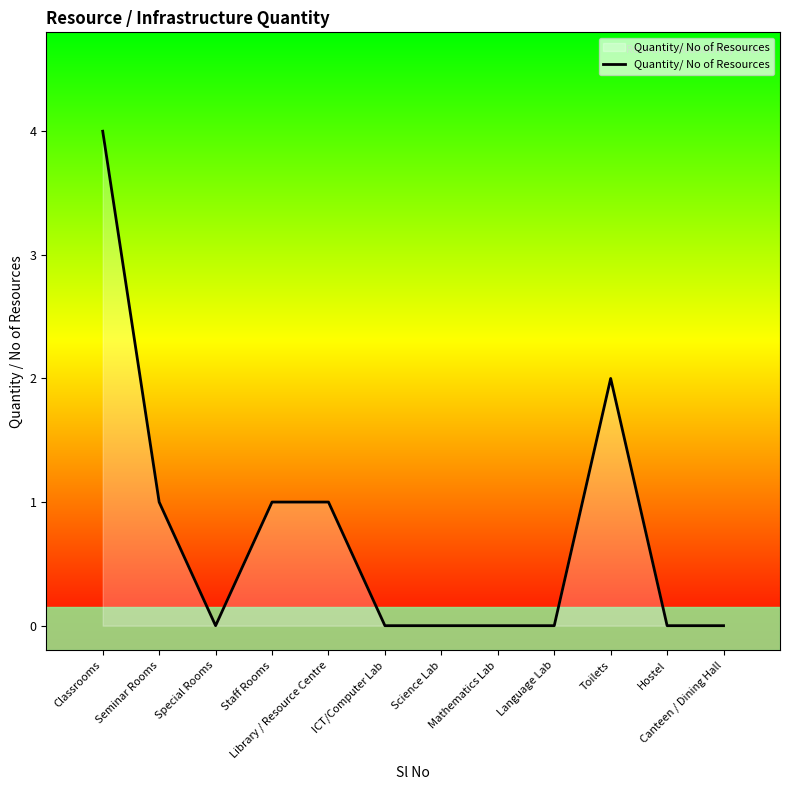

What is the change in value from Library / Resource Centre to Language Lab?

-1